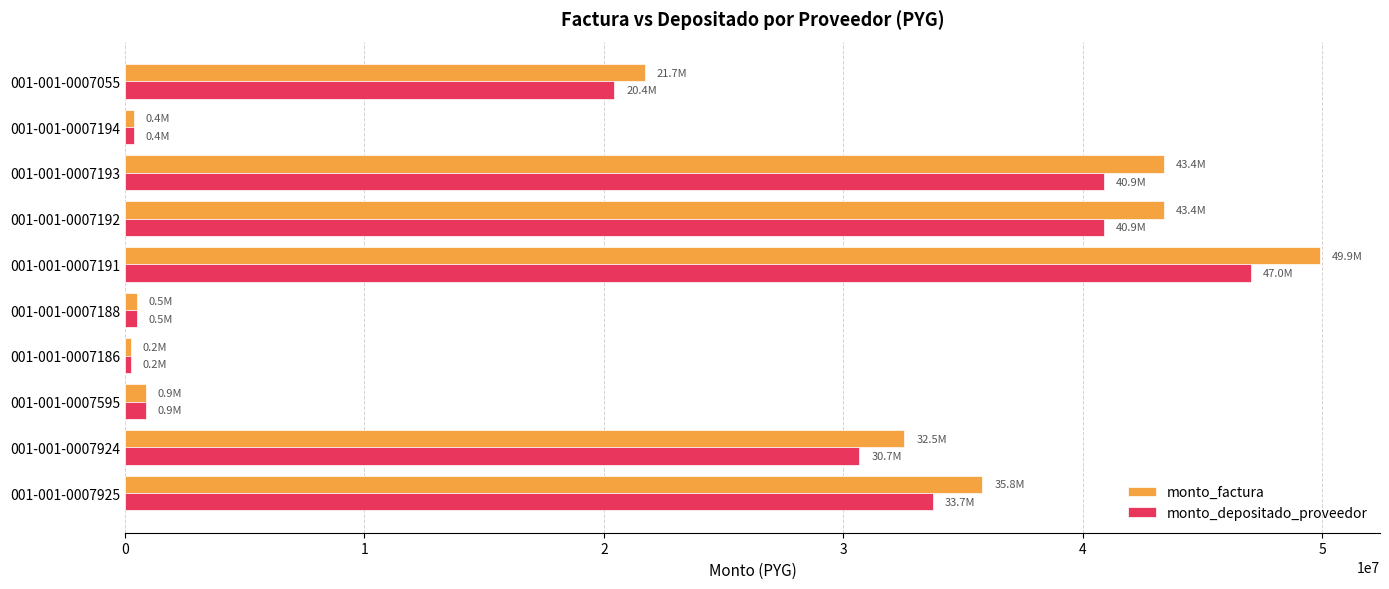

What is the average value of the monto_depositado_proveedor series?

21556039